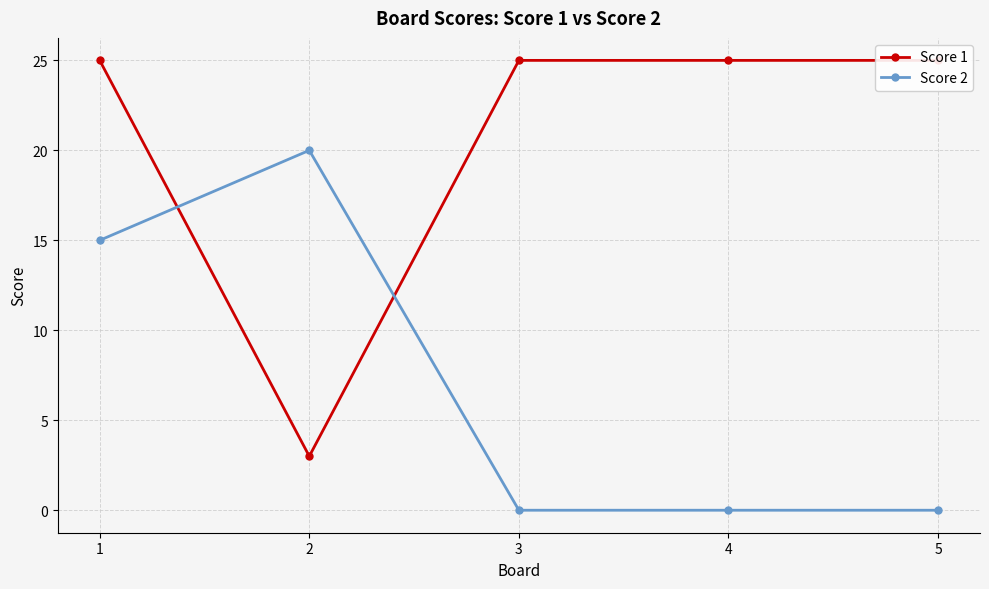

Where do Score 1 and Score 2 first cross each other?

1 and 2